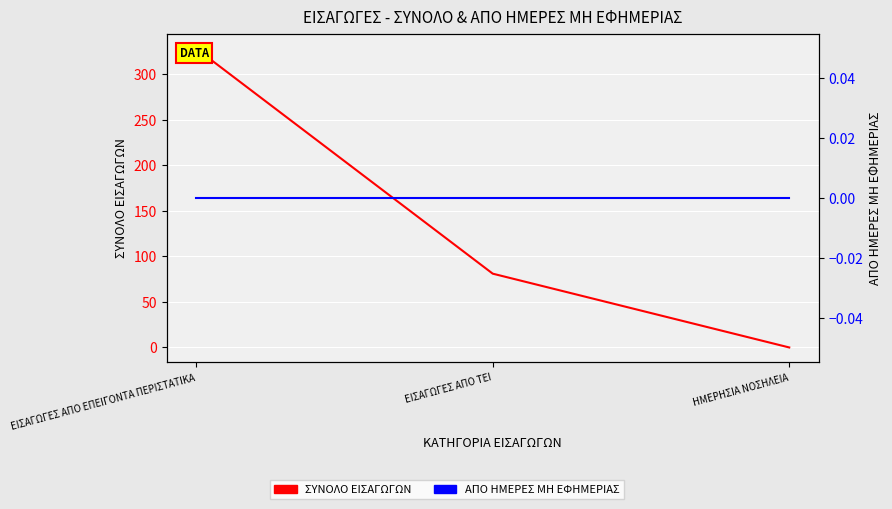

What are all the series names shown in the legend?

ΣΥΝΟΛΟ ΕΙΣΑΓΩΓΩΝ, ΑΠΟ ΗΜΕΡΕΣ ΜΗ ΕΦΗΜΕΡΙΑΣ